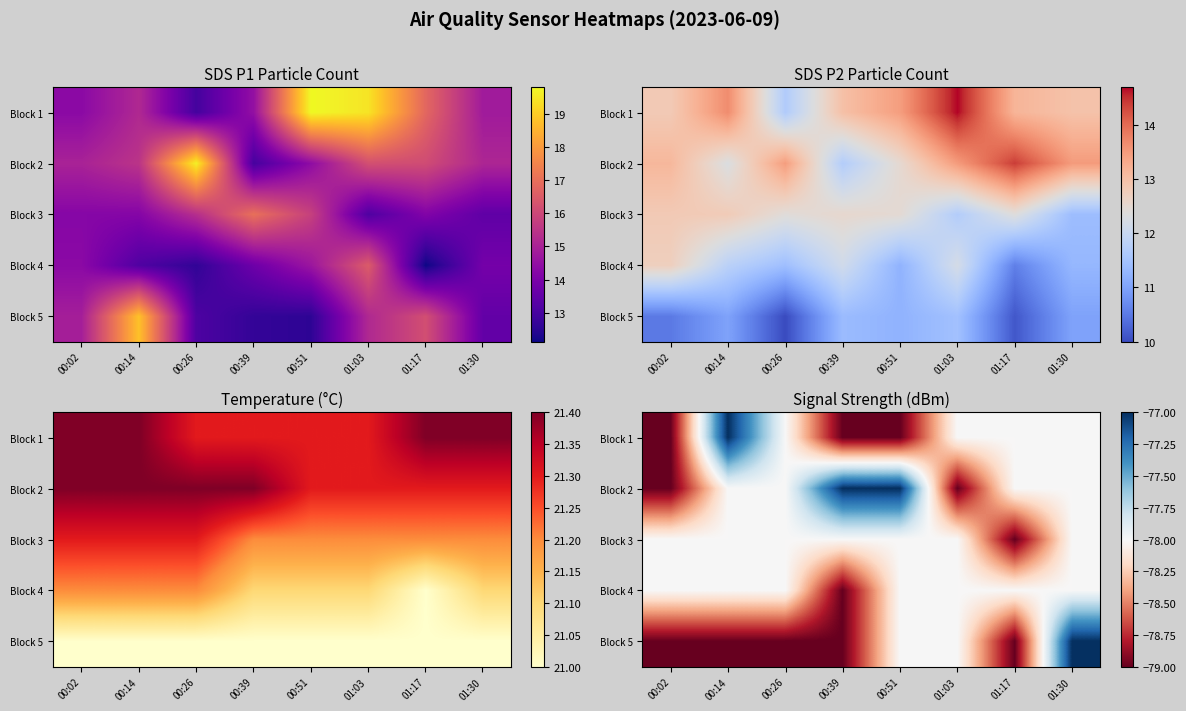

Between 01:03 and 01:17, which is larger?

01:03